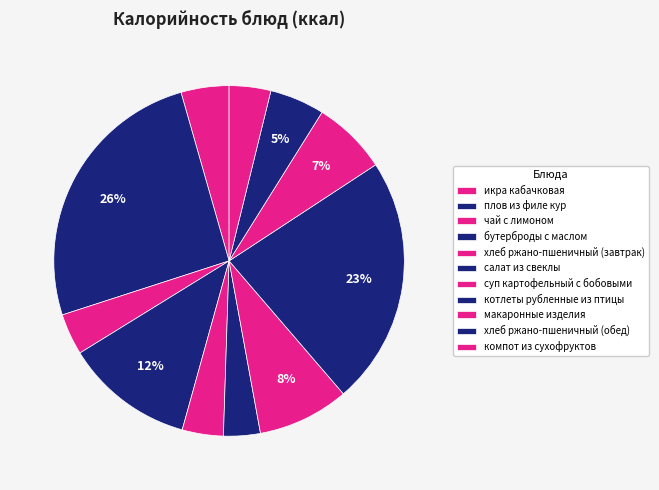

To the nearest percent, what portion does макаронные изделия represent?

7%